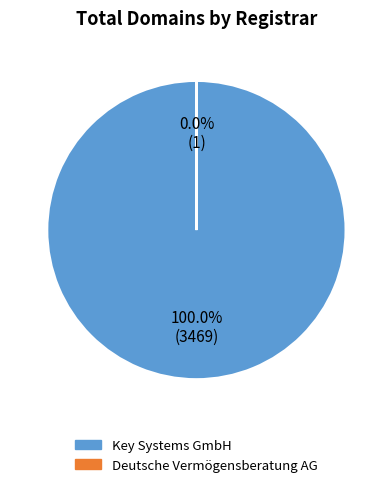

Does Key Systems GmbH represent more than half of the total?

Yes